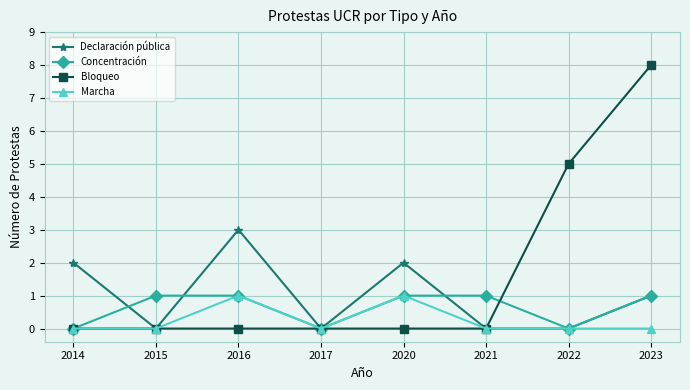

List the series in order of their overall mean, highest first.

Bloqueo, Declaración pública, Concentración, Marcha